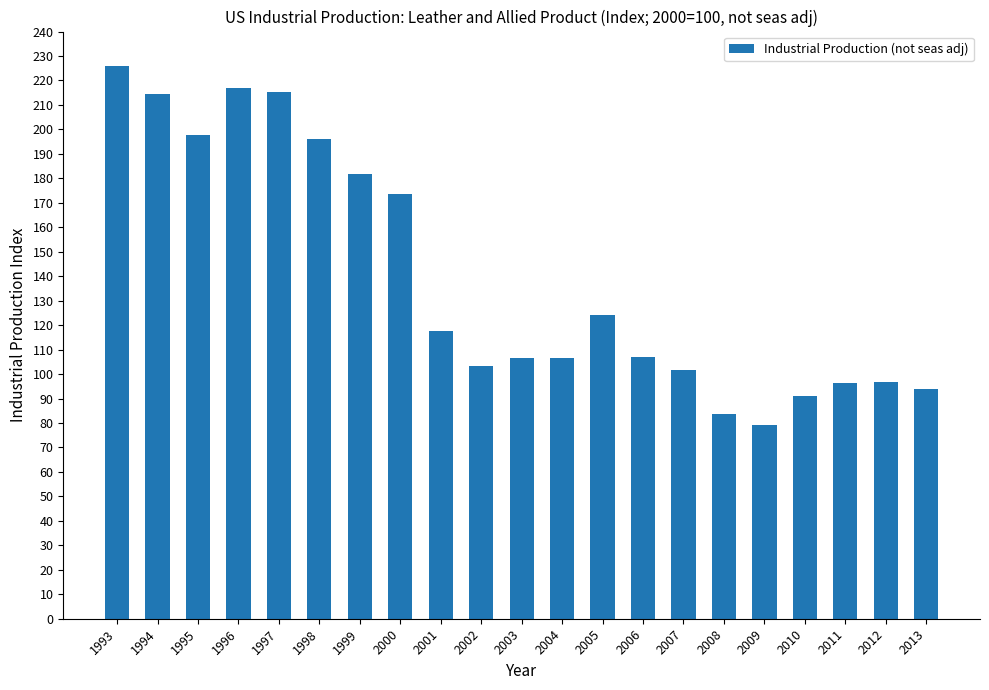

Between 2009 and 1997, which is larger?

1997